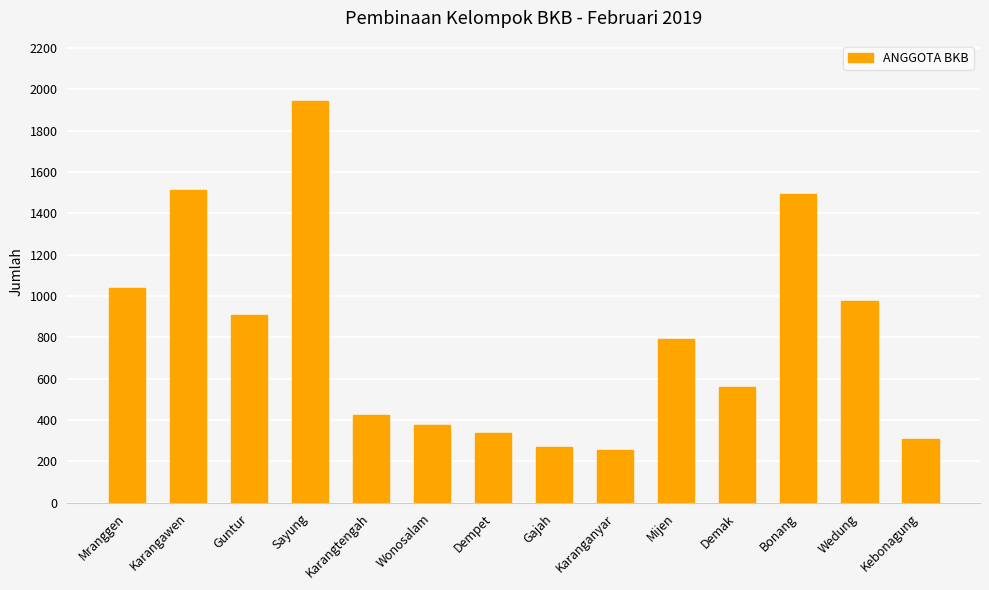

How many distinct data groups are displayed?

1